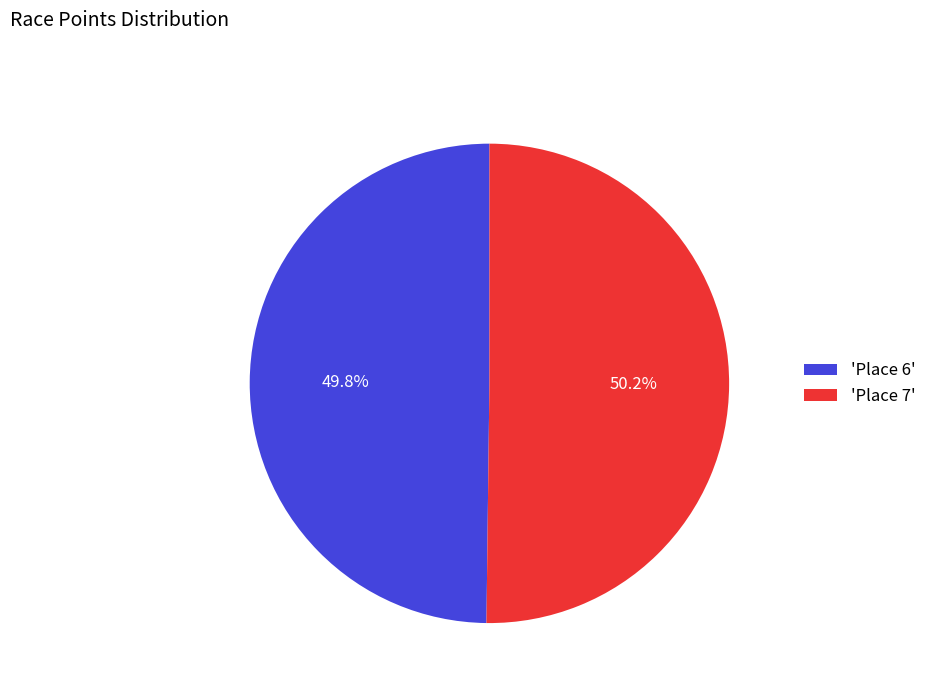

What portion of the pie excludes 'Place 6'?

50.2%